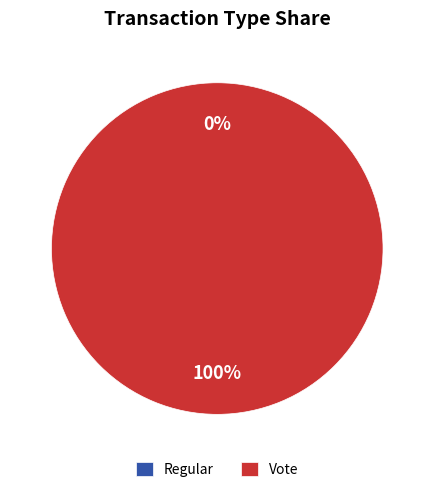

Which category accounts for the majority?

Vote